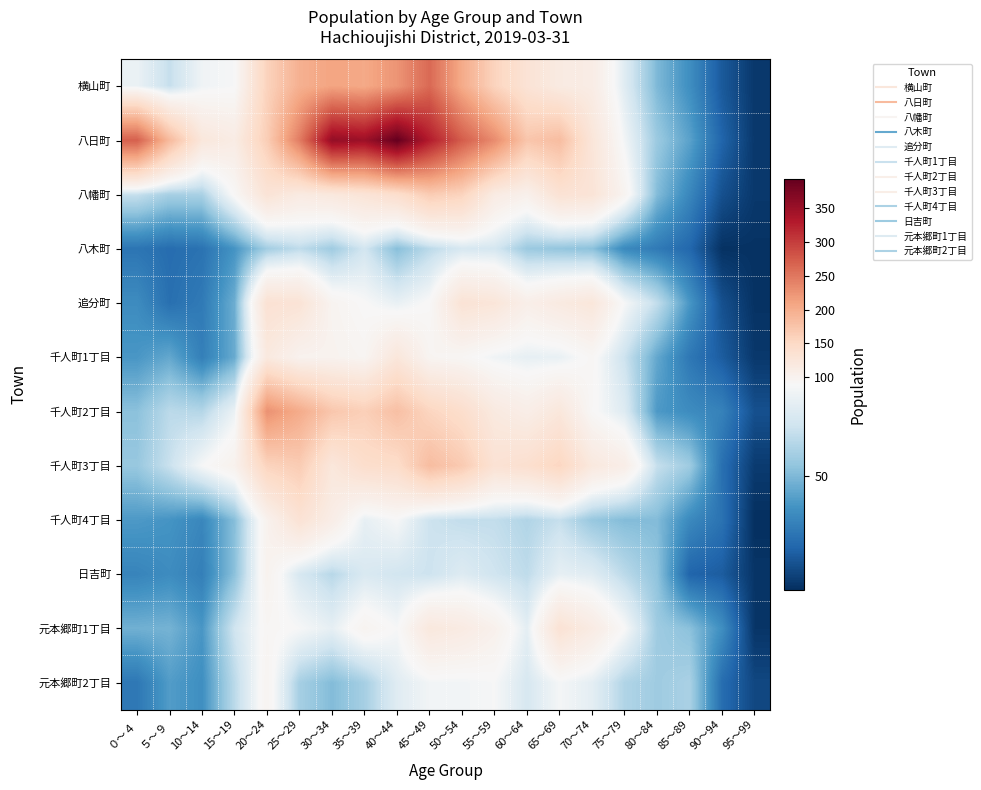

What is the spread (max minus min) of values at 40～44?

340